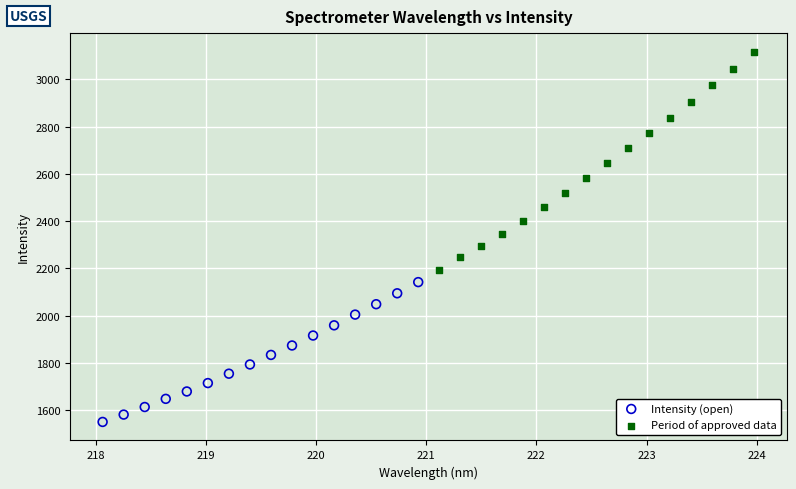

What are all the series names shown in the legend?

Intensity (open), Period of approved data